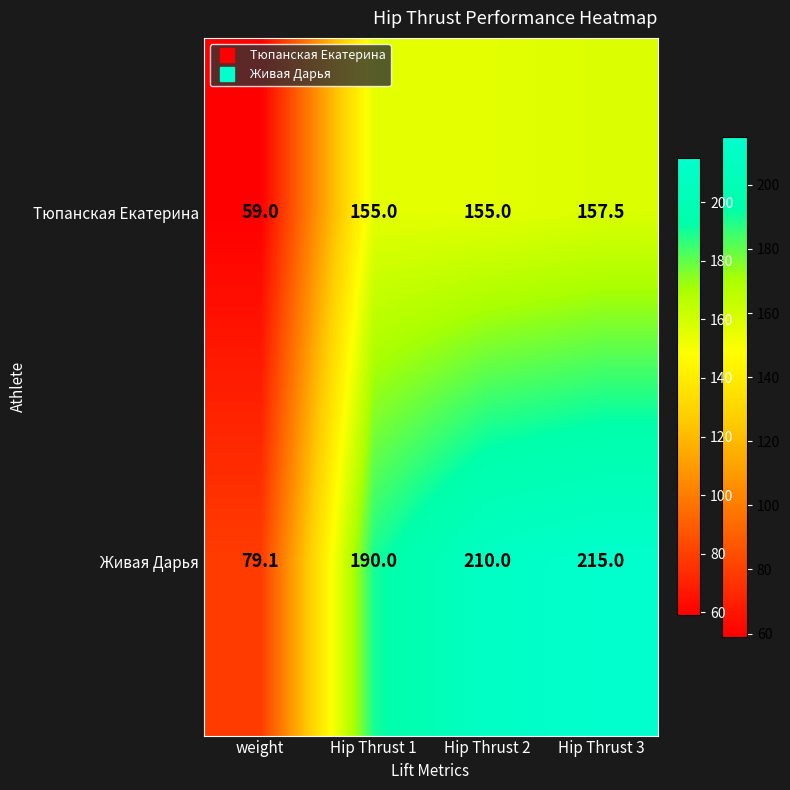

What is the difference between the highest and lowest values at weight?

20.1